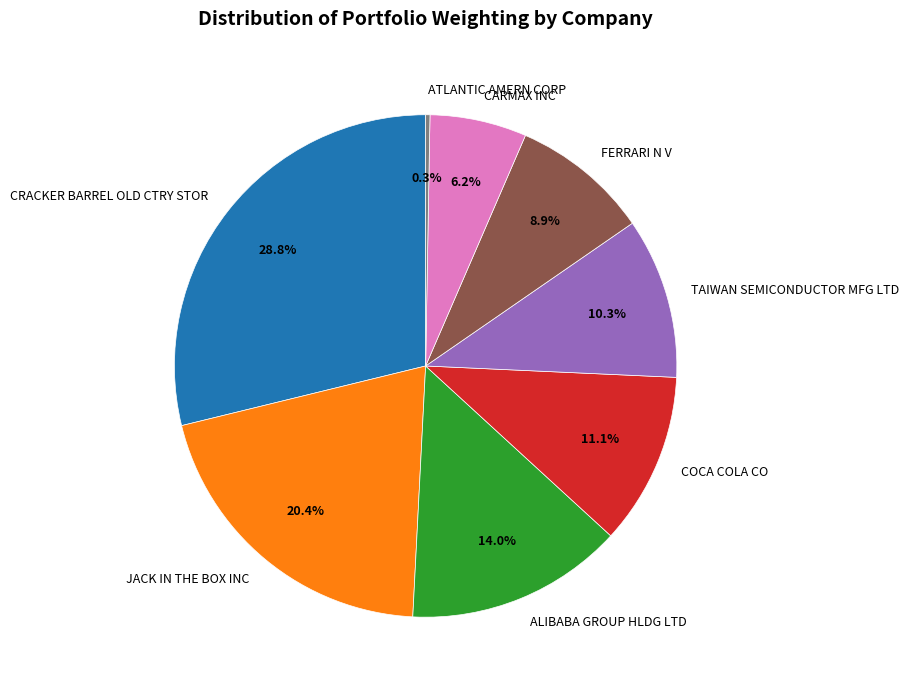

What is the largest slice in the pie chart?

CRACKER BARREL OLD CTRY STOR